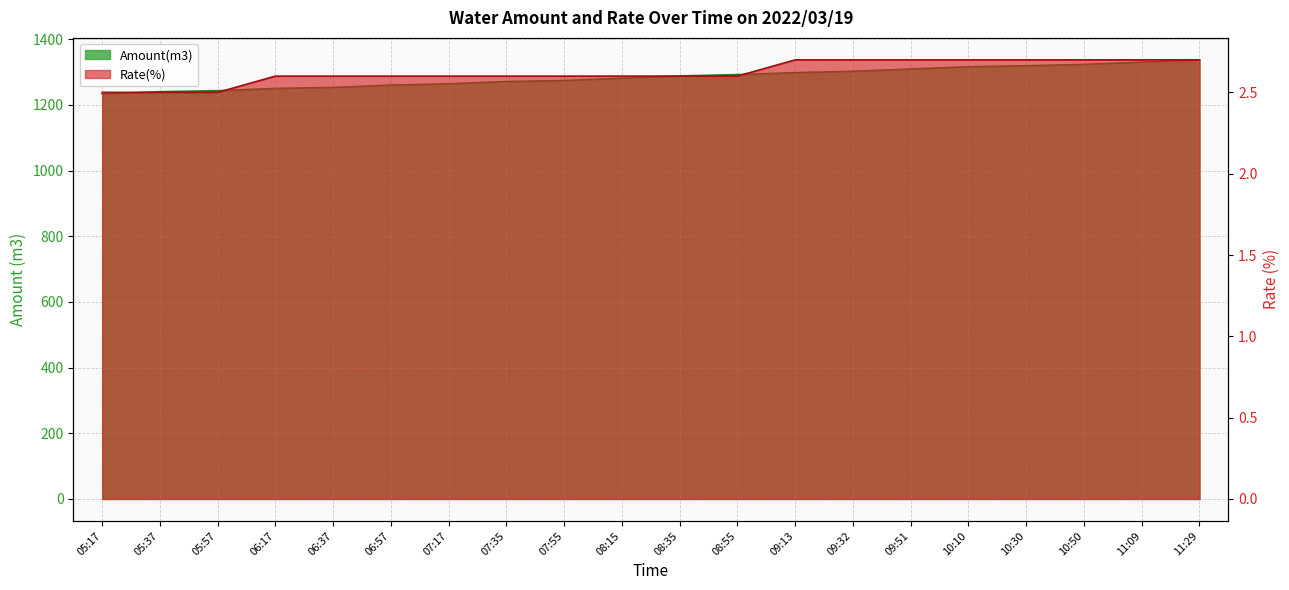

Reading left to right, list all the values displayed in this chart.

Amount(m3): 1233.0	1240.0	1243.0	1250.0	1253.0	1260.0	1264.0	1271.0	1274.0	1281.0	1288.0	1292.0	1298.0	1302.0	1309.0	1316.0	1319.0	1323.0	1330.0	1337.0
Rate(%): 2.5	2.5	2.5	2.6	2.6	2.6	2.6	2.6	2.6	2.6	2.6	2.6	2.7	2.7	2.7	2.7	2.7	2.7	2.7	2.7